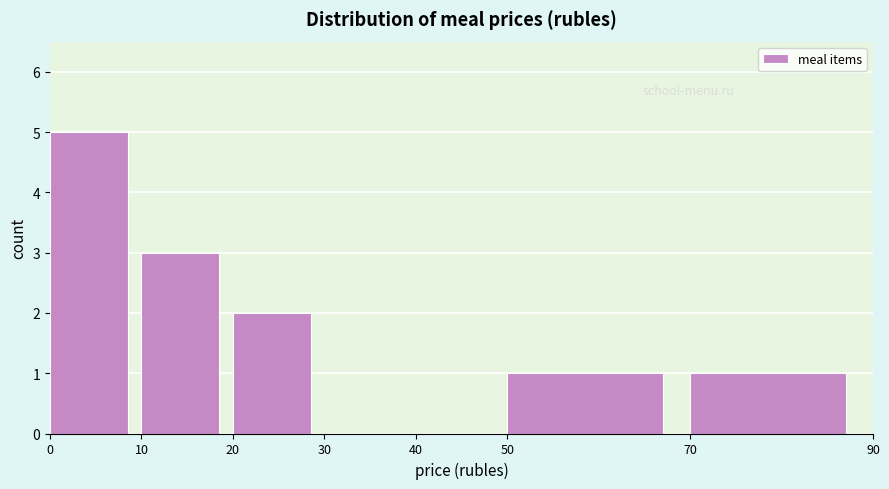

Reading left to right, transcribe this chart: for each bar, give the range it covers on the x-axis and its height. The values are not printed on the chart, so give them approximately, as read against the axis.

0 to 10: 5
10 to 20: 3
20 to 30: 2
30 to 40: 0
40 to 50: 0
50 to 70: 1
70 to 90: 1